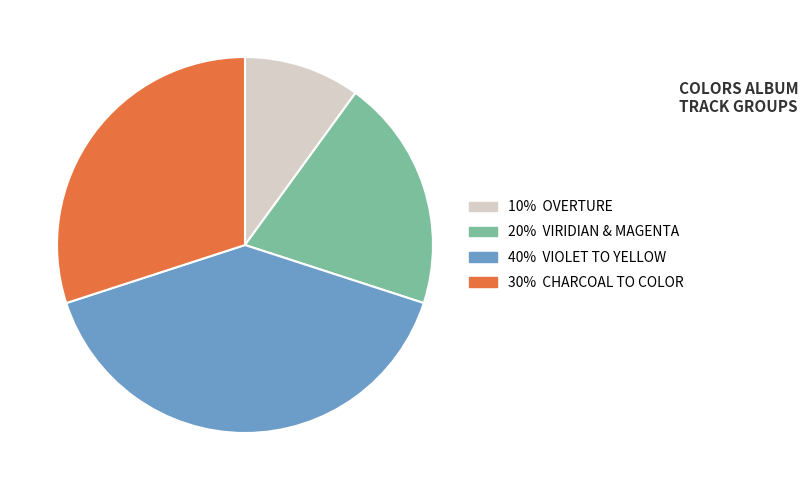

Does any single category account for the majority?

No